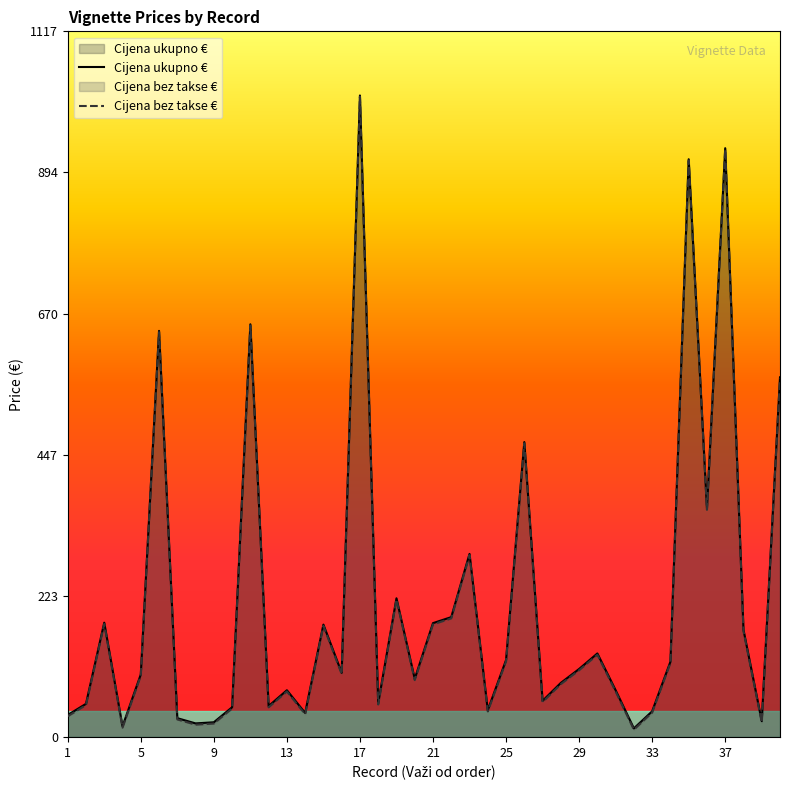

True or false: Cijena ukupno € has a value of 40.6 at 33.

True